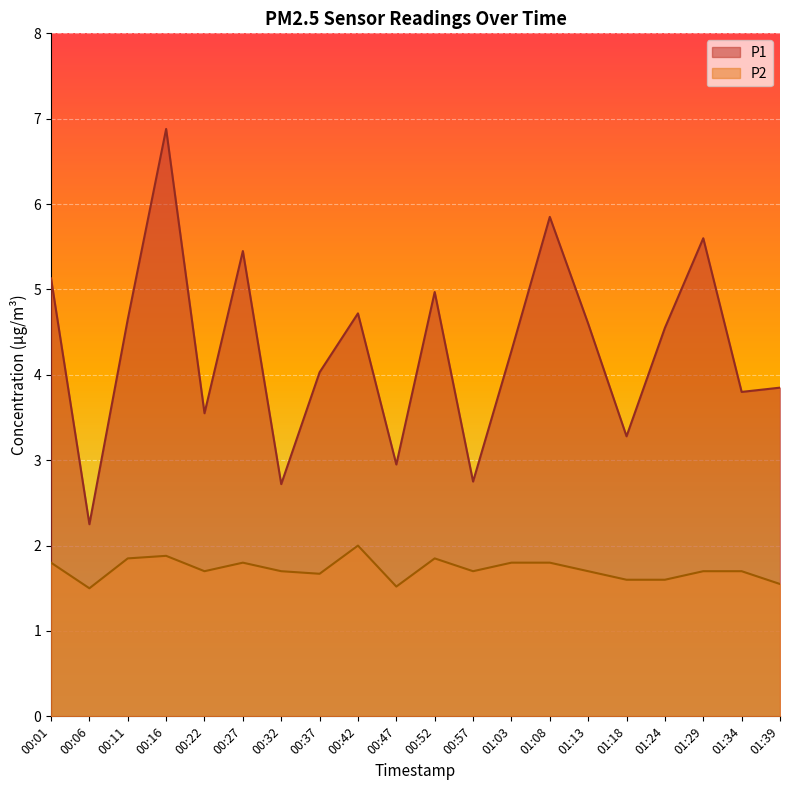

At how many categories does at least one series exceed 5?

5